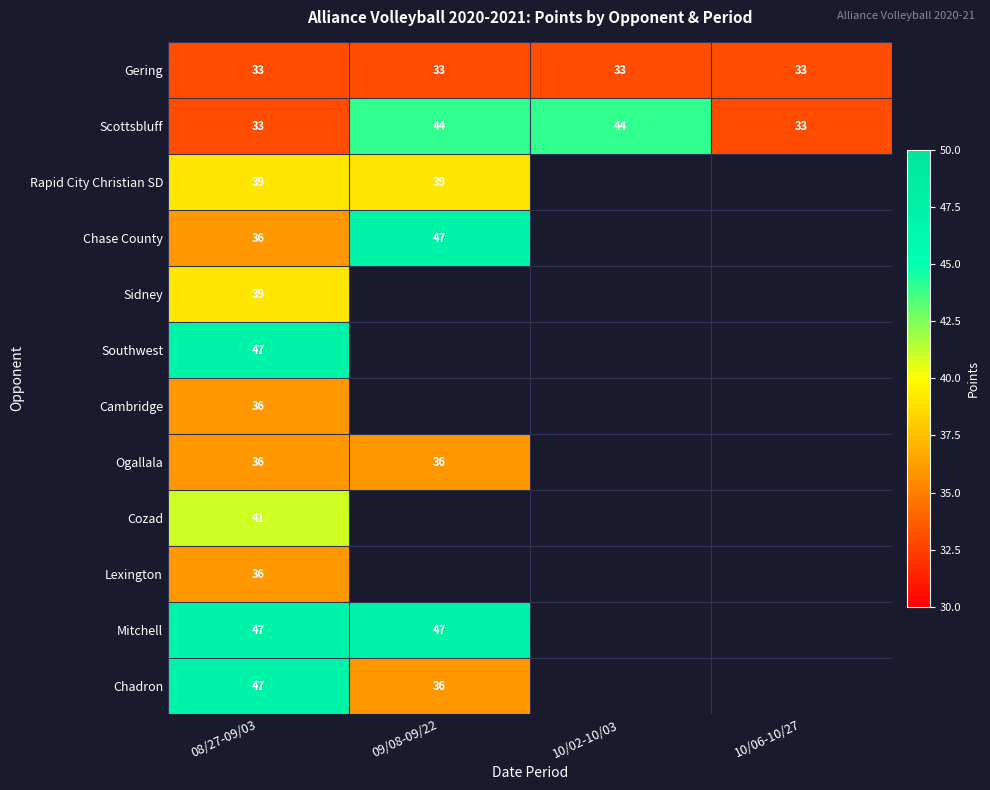

Is it true that Chase County equals 76 at 09/08-09/22?

False